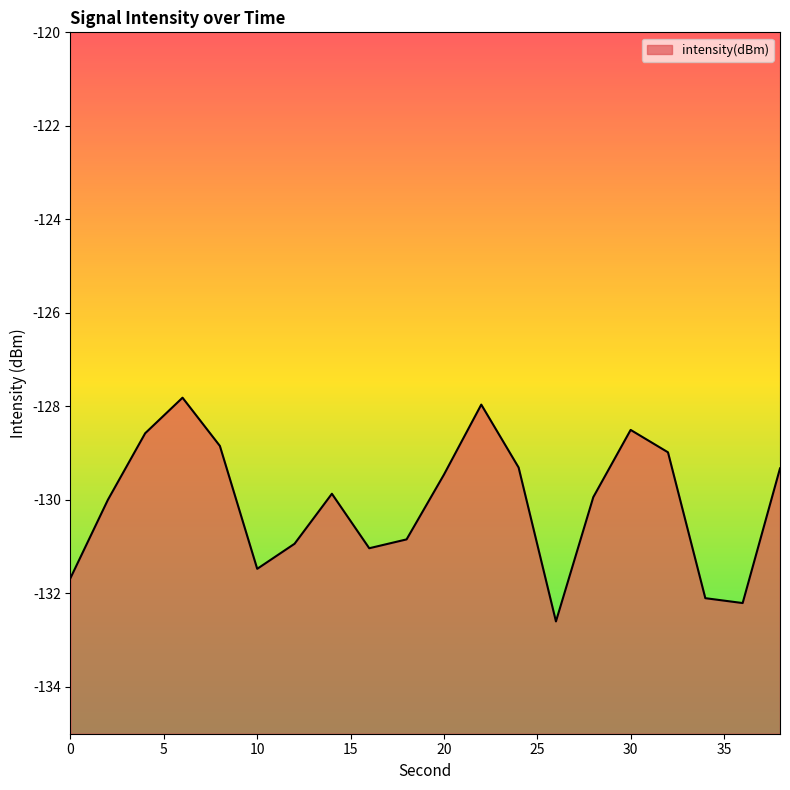

At which label is the value closest to -130?

2